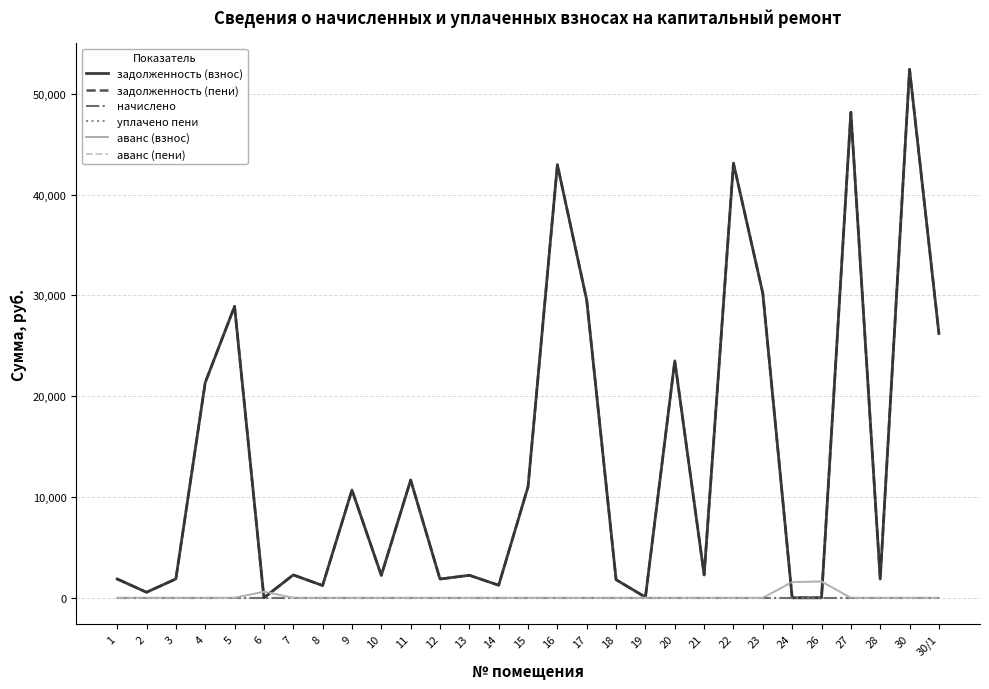

Does the chart have visible grid lines?

Yes